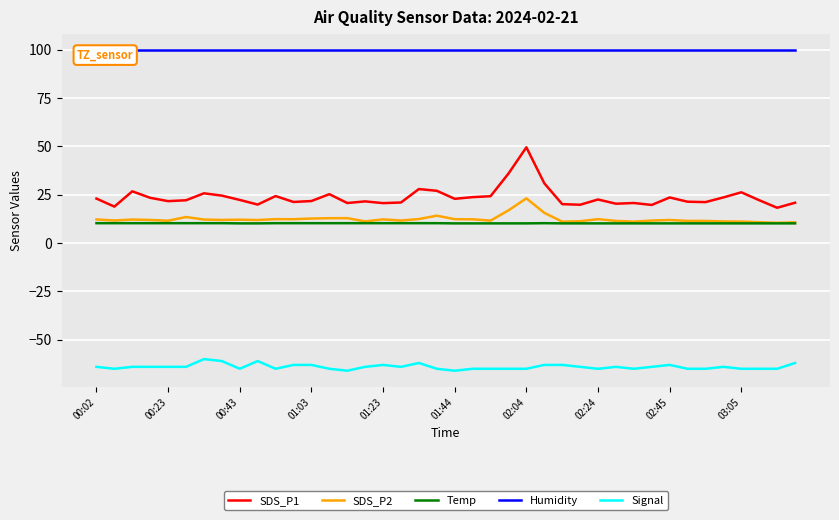

Which series has the largest total across all categories?

Humidity